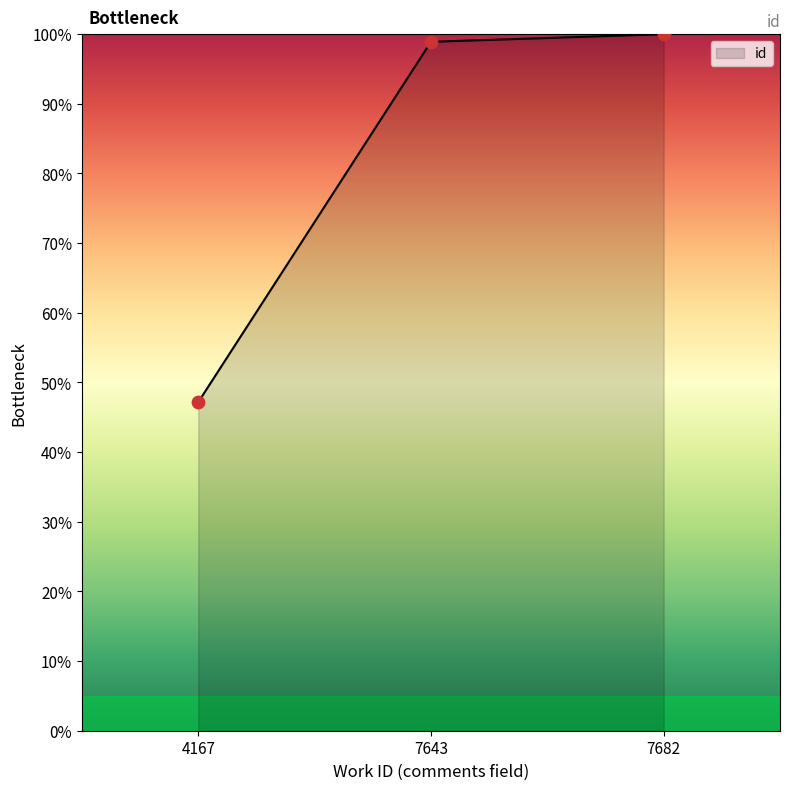

What is the ratio of the value at 7643 to the value at 7682?

1.0